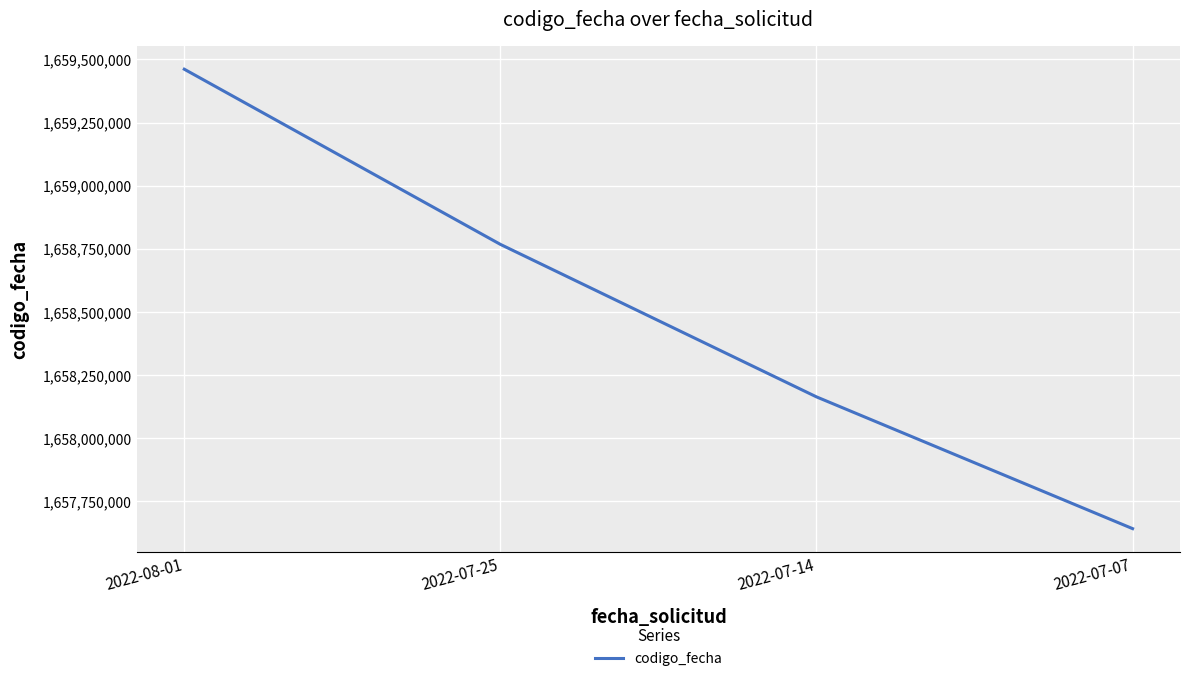

Is it true that the value at 2022-08-01 is 1659461217?

True